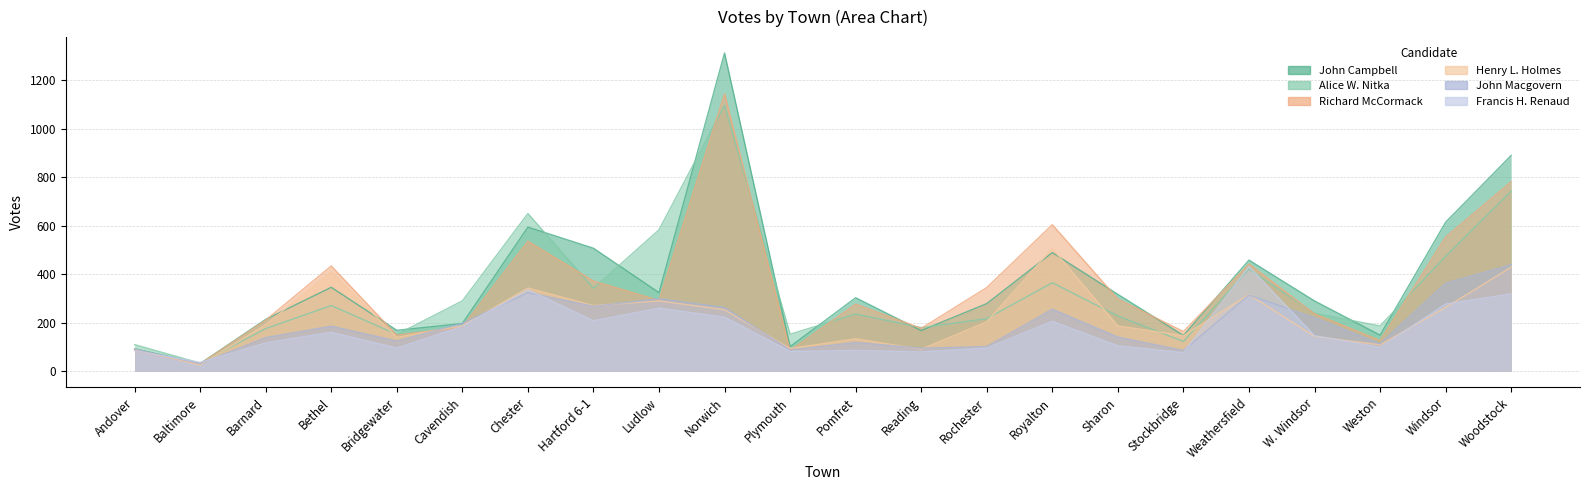

At which label does Francis H. Renaud first exceed 147?

Bethel